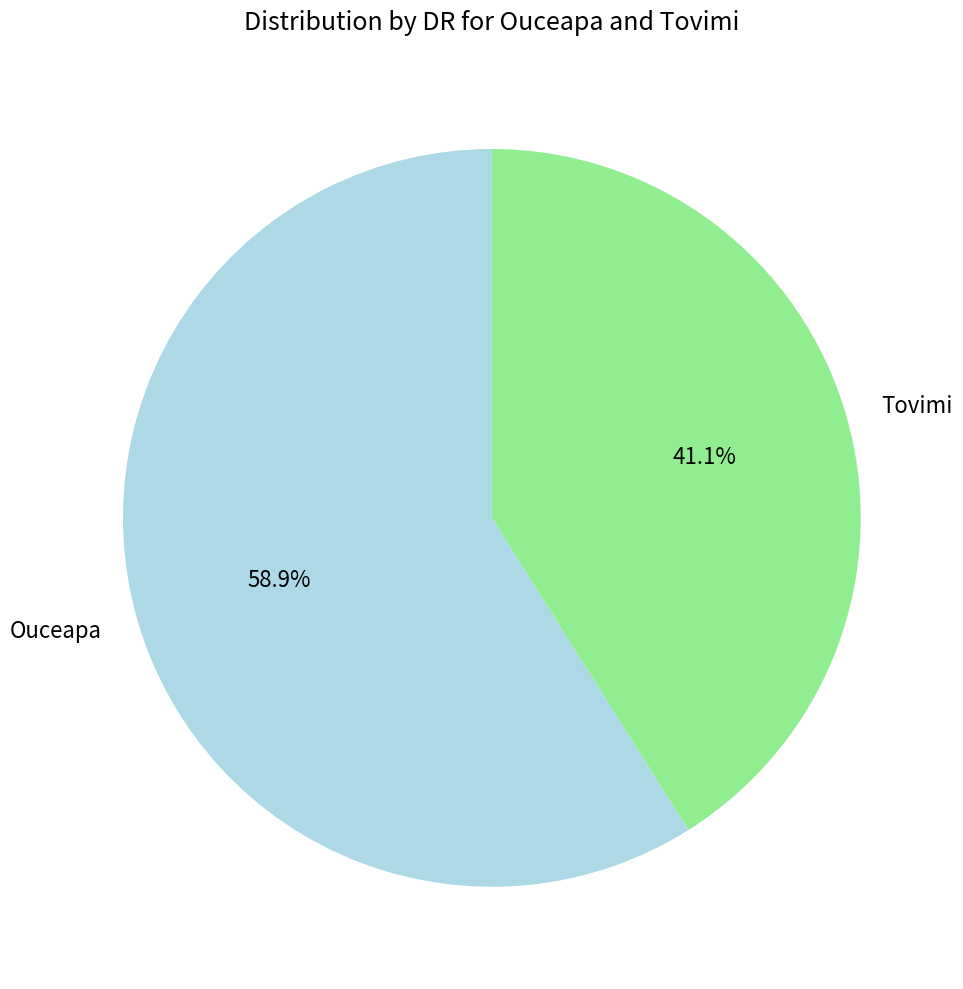

To the nearest percent, what is the combined percentage of Ouceapa and Tovimi?

100%